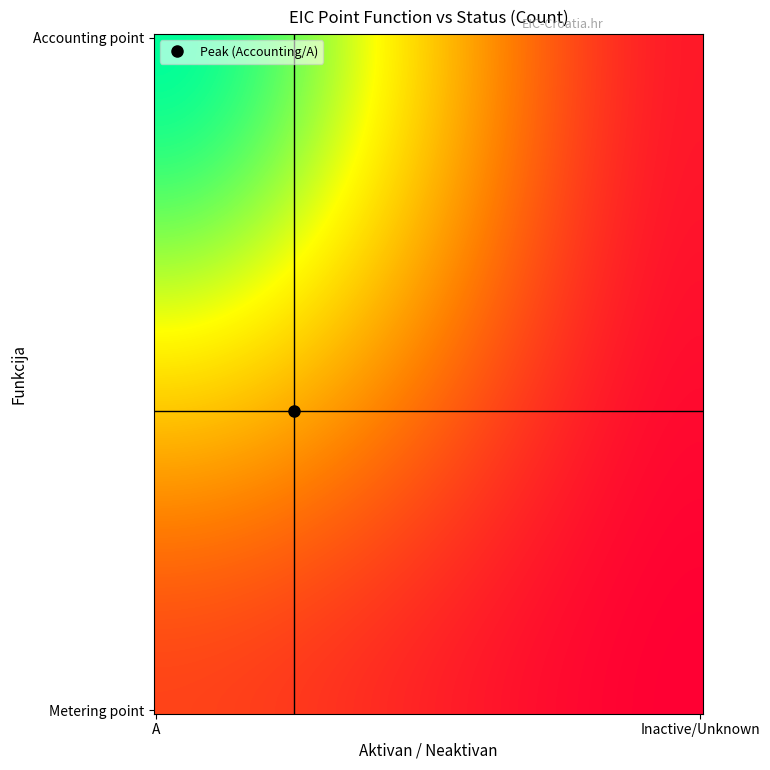

Reading right to left, transcribe all the data shown in this chart.

Metering point_=0	Metering point_A=8	Accounting point_=3	Accounting point_A=45